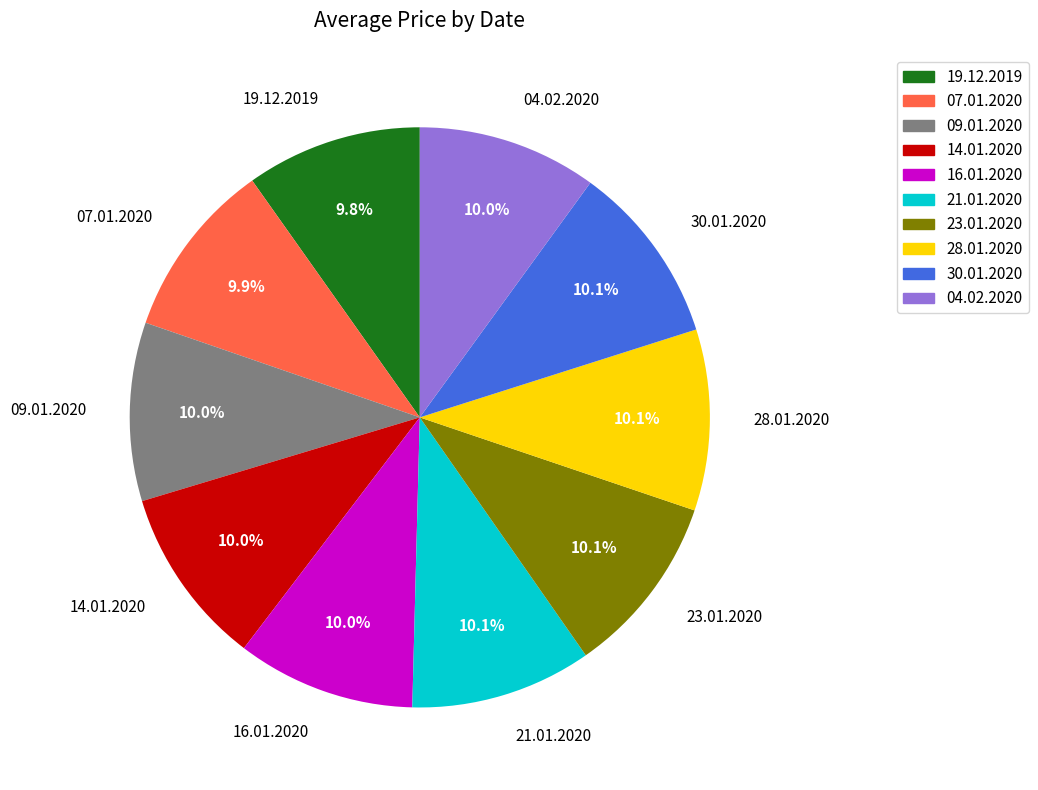

To the nearest percent, what portion does 30.01.2020 represent?

10%